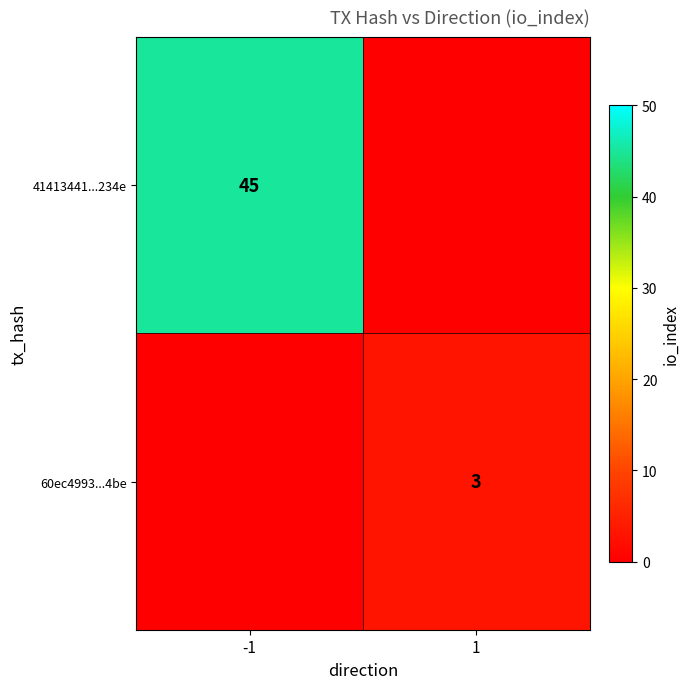

The value of 41413441...234e at -1 is 45. True or false?

True